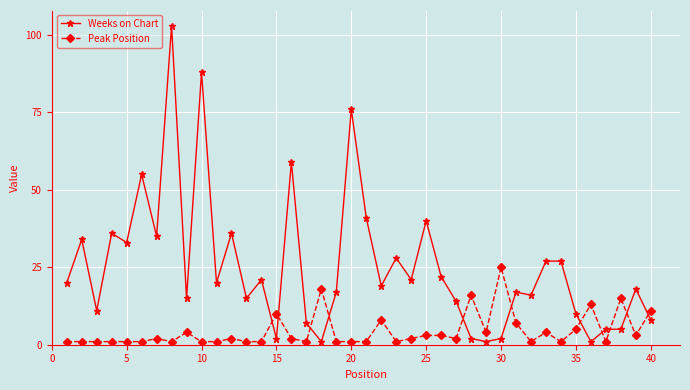

Which series has the largest range (max minus min)?

Weeks on Chart